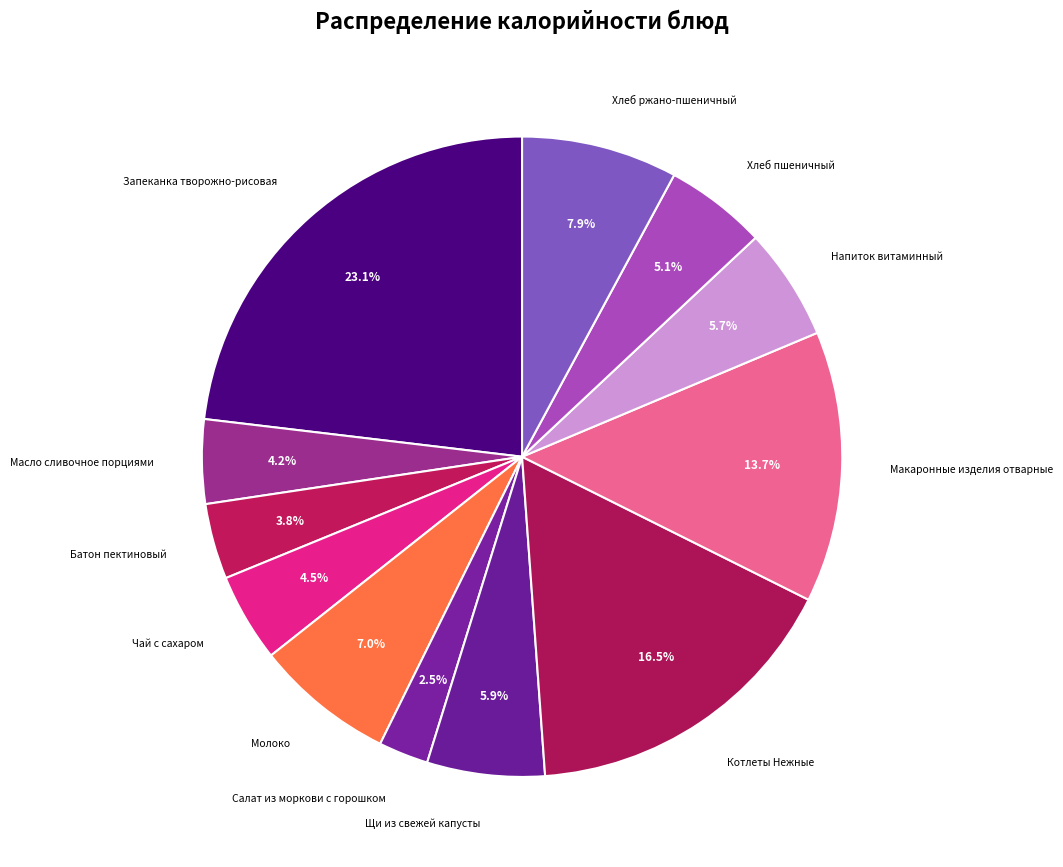

How many slices are in this pie chart?

12